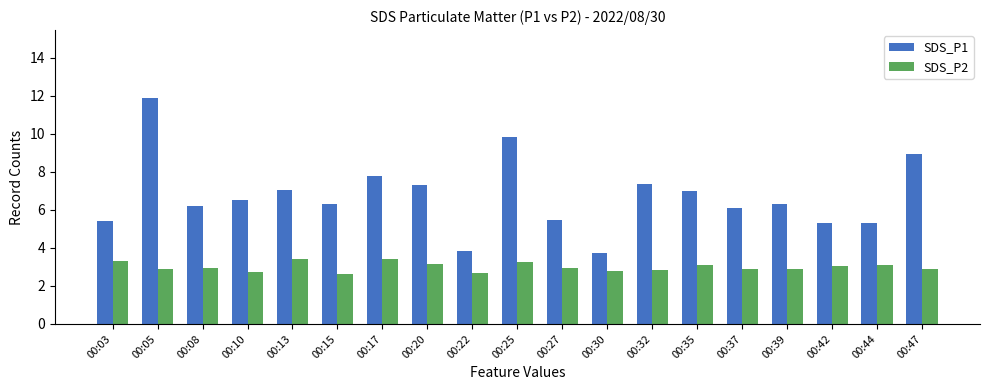

What is the maximum value shown in the chart?

11.9